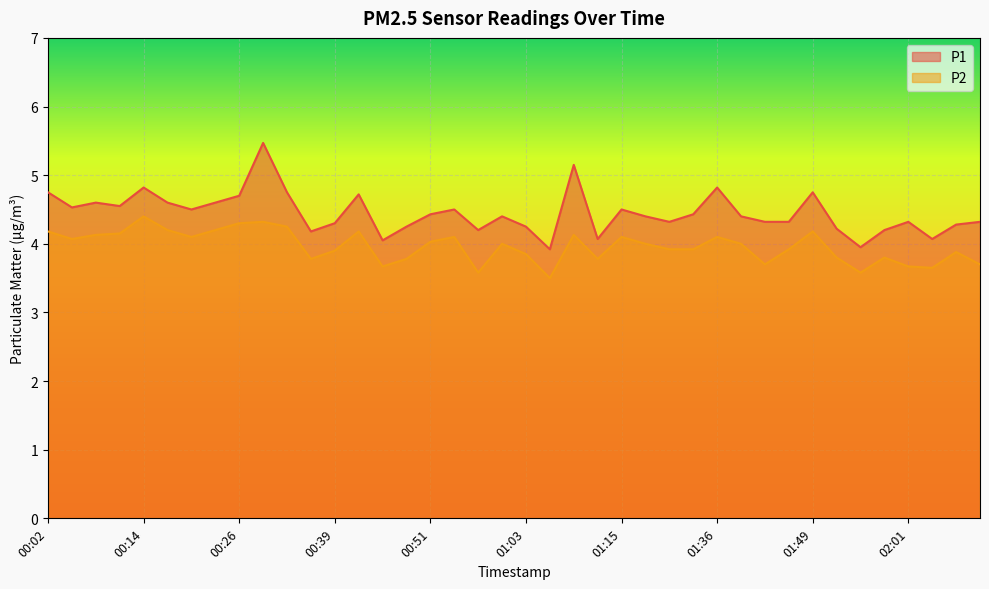

At which category does P1 reach its first local valley?

00:05